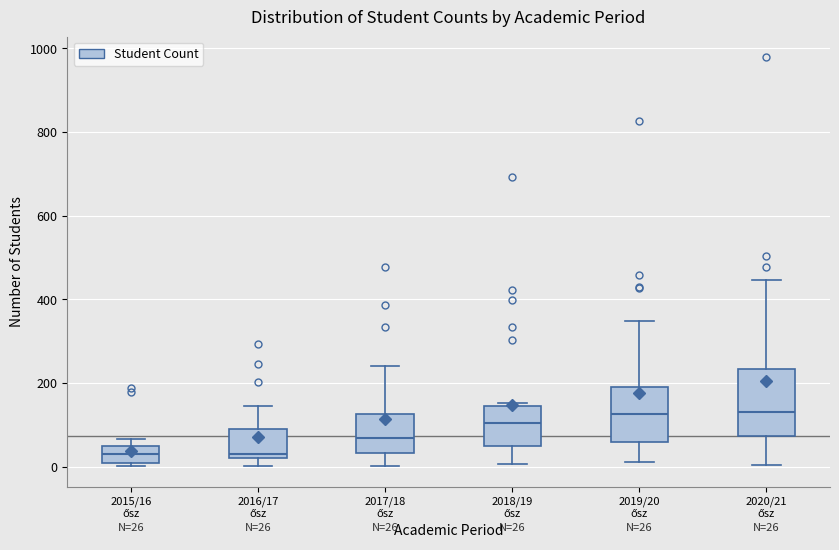

Which box is the tallest, from its lower edge to its upper edge?

2020/21 ősz